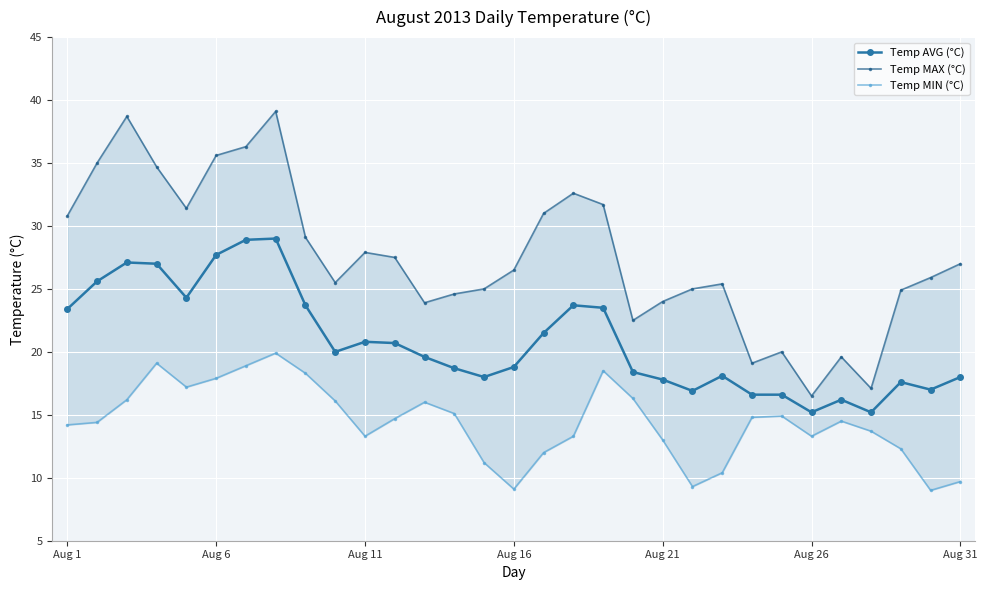

What is the smallest value displayed?

9.0